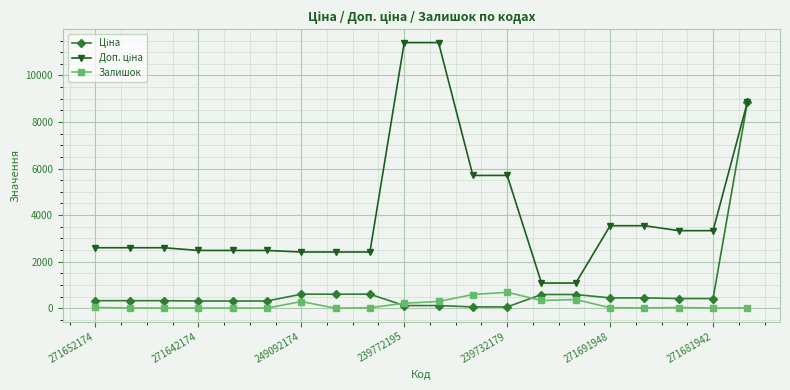

How many data points does each series have?

20